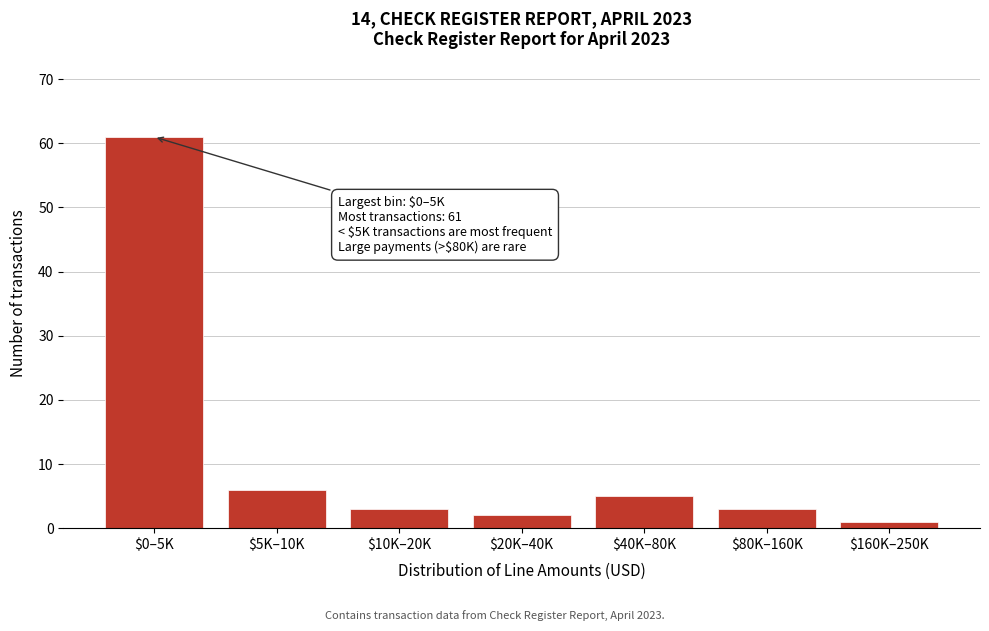

Reading right to left, transcribe all the data shown in this chart.

1	3	5	2	3	6	61